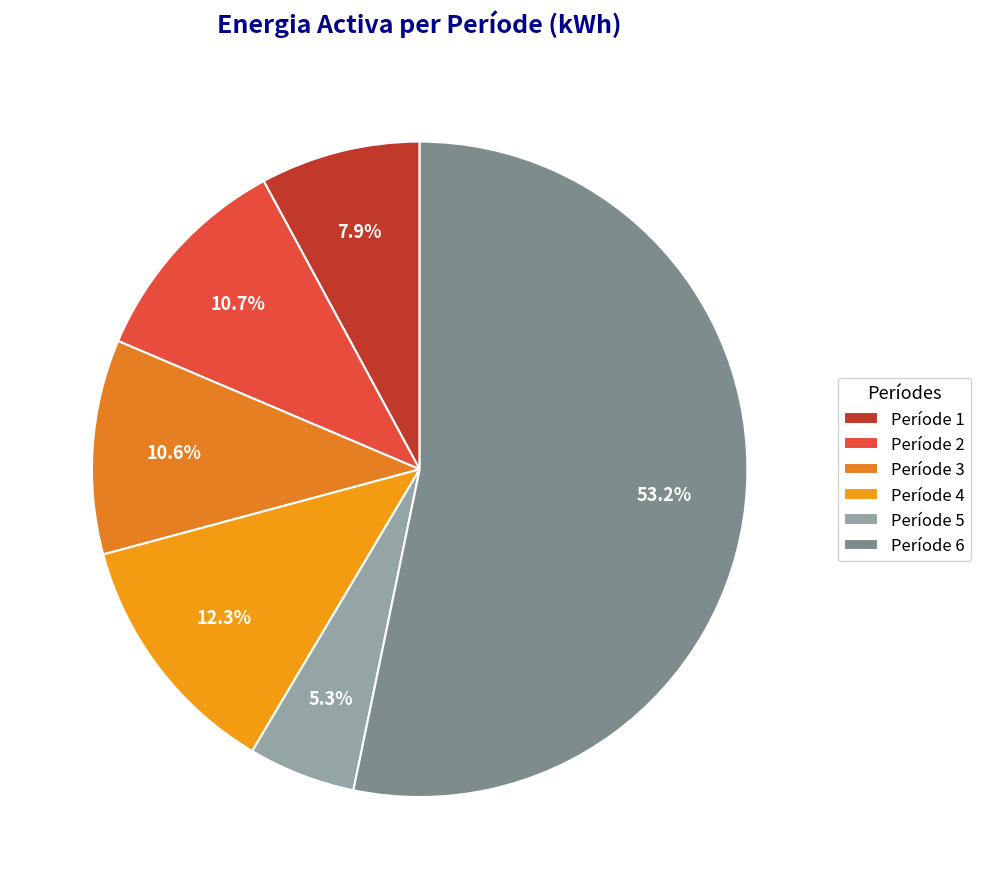

What percentage do Període 5 and Període 1 together represent?

13.2%